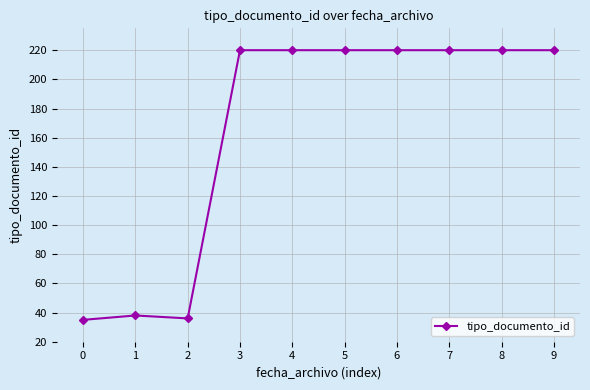

Reading left to right, what are all the values shown in this chart?

0=35	1=38	2=36	3=220	4=220	5=220	6=220	7=220	8=220	9=220